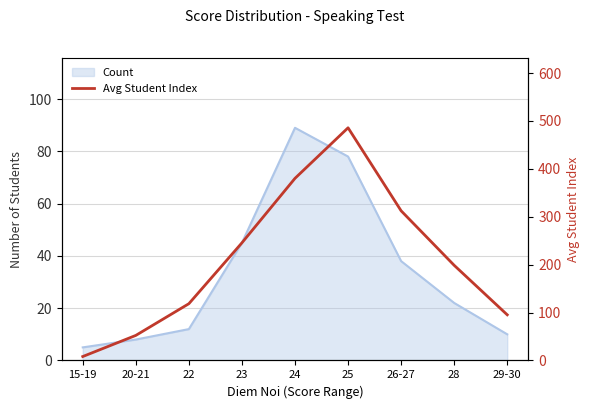

The chart shows a value of 71.3 at 20-21. True or false?

False